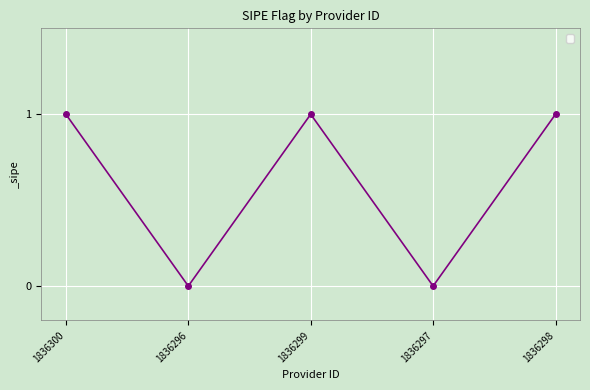

Is this an area chart (filled region under the line)?

No